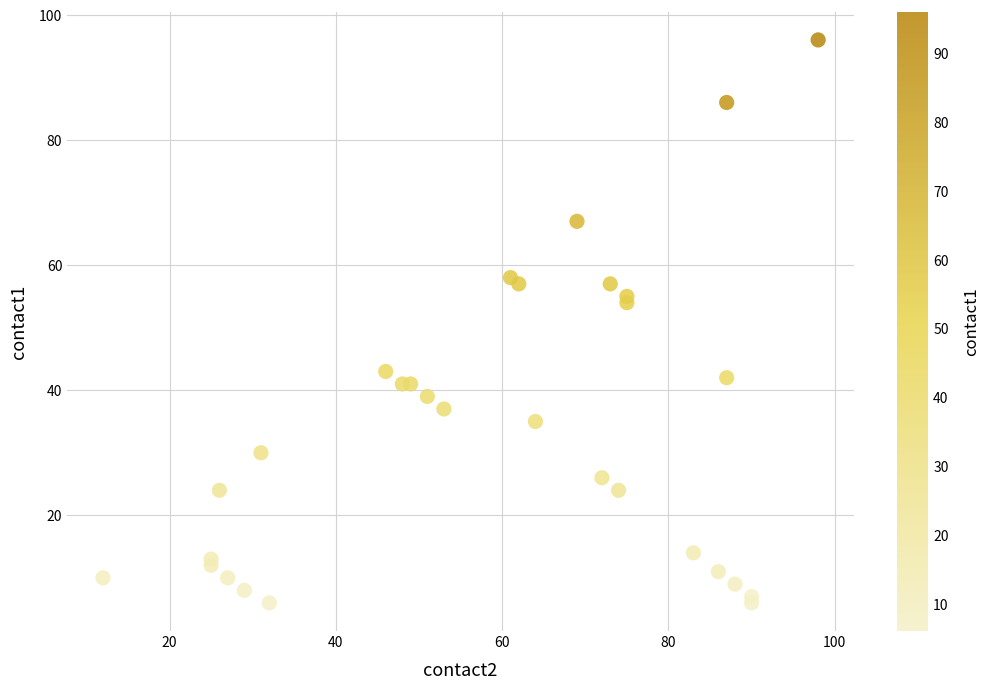

What Y value in the scatter plot is closest to 51?

54